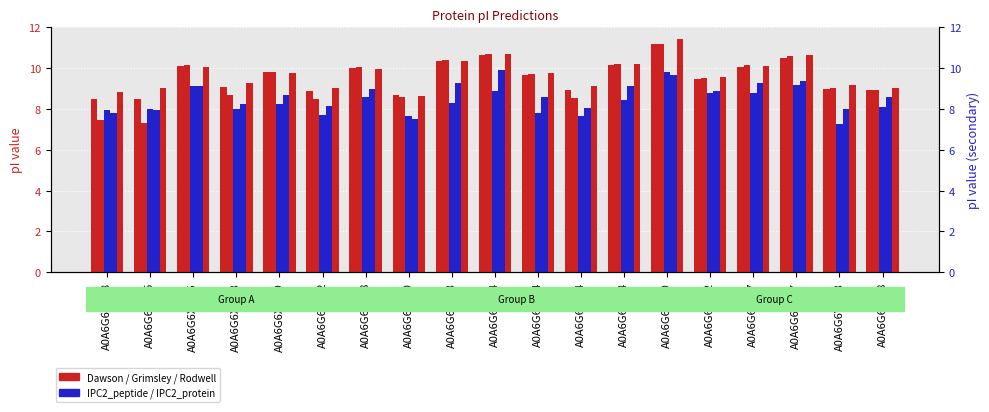

Which category has the lowest value across all series?

A0A6G6Y0W8